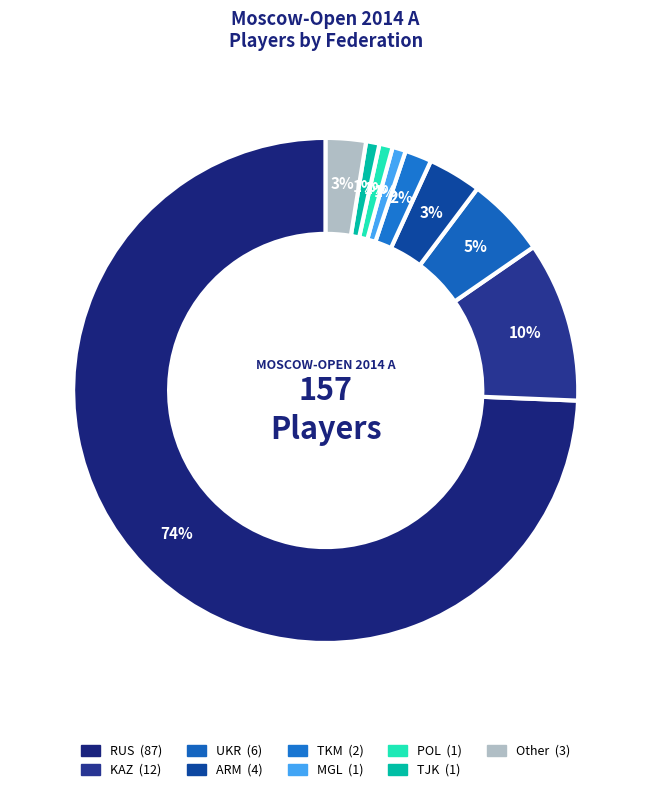

What is the largest slice in the pie chart?

RUS